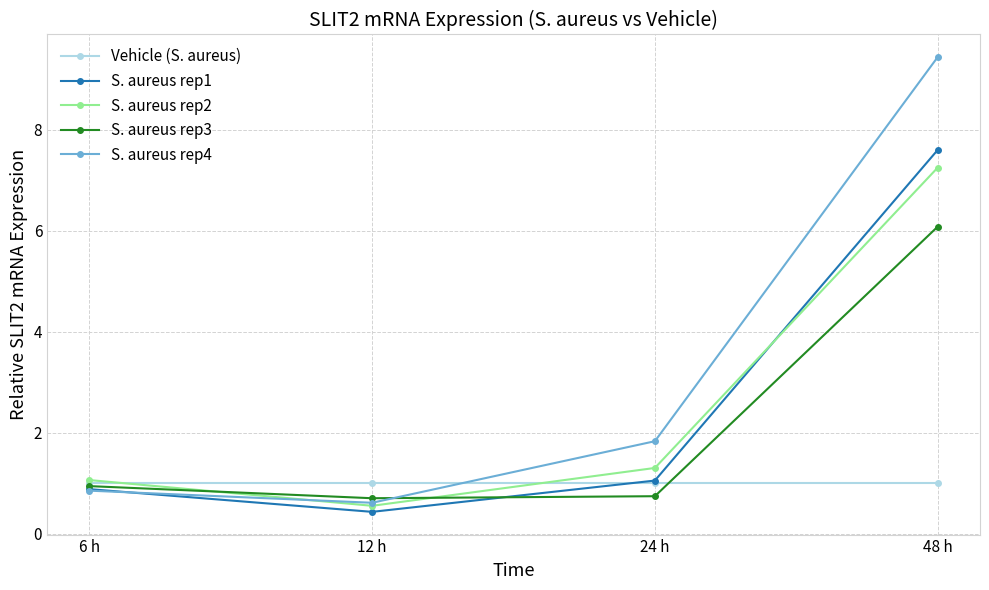

The S. aureus rep4 series shows 1.8 at 24 h. True or false?

True